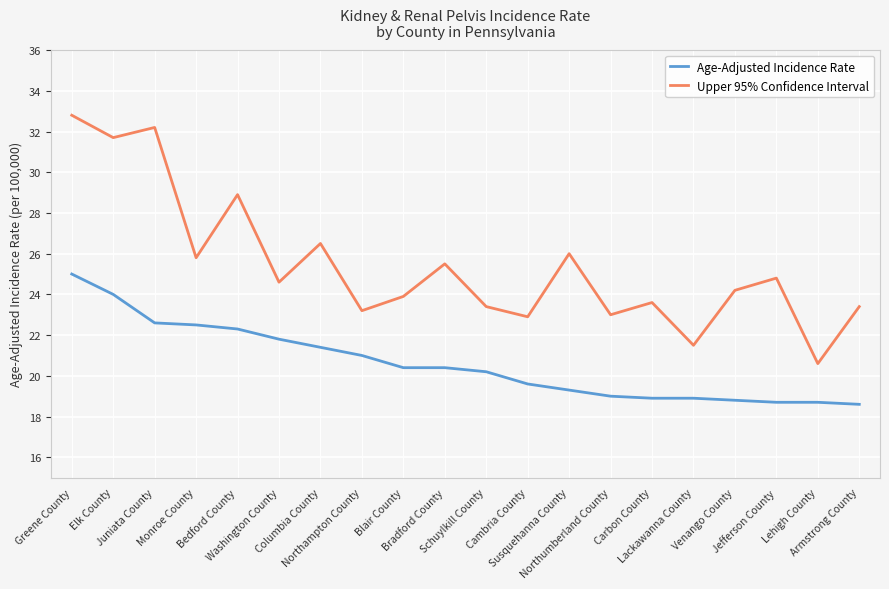

At Susquehanna County, list the series in order from smallest to largest.

Age-Adjusted Incidence Rate, Upper 95% Confidence Interval